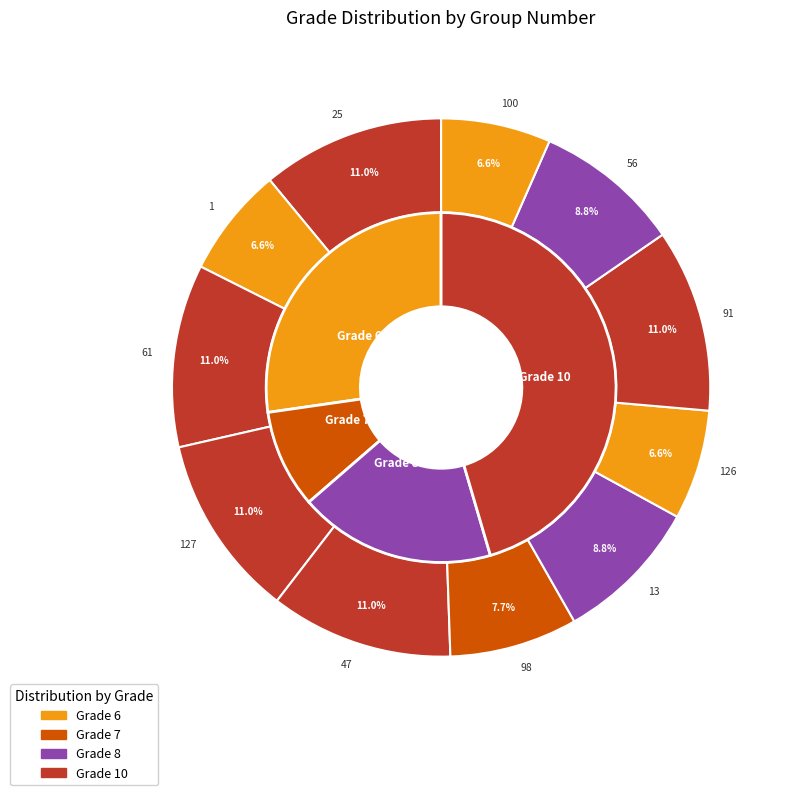

Does 91 represent more than half of the total?

No